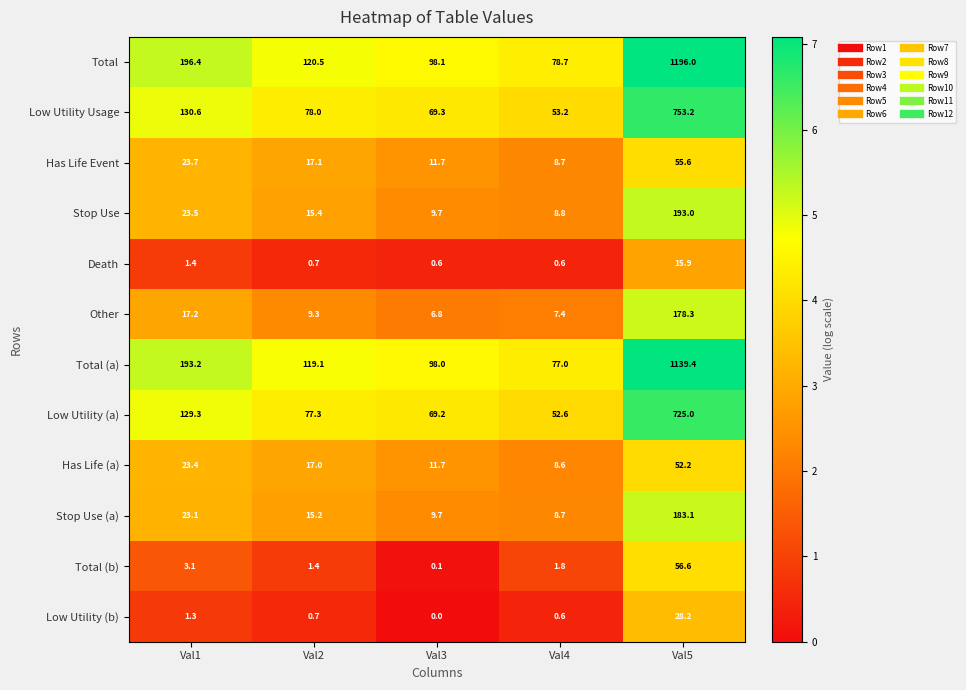

Which series changed the most between Val2 and Val5?

Total